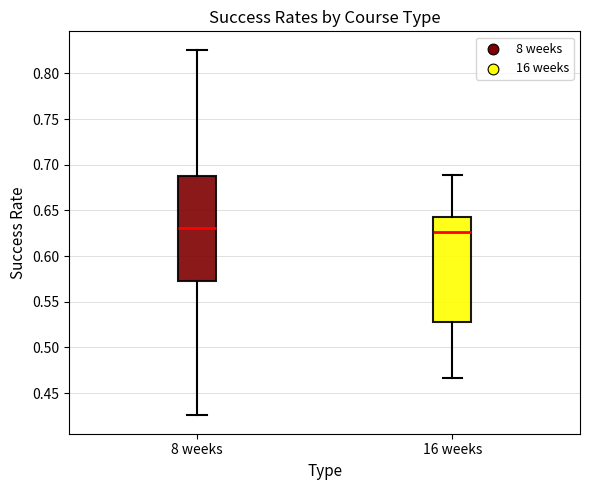

Reading left to right, read every box against the y-axis: the position of its median line, the range the box covers, and the ends of its whiskers. The values are not printed on the chart, so give them approximately, as read against the axis.

8 weeks: median 0.630, box 0.575 to 0.685, whiskers 0.425 to 0.825
16 weeks: median 0.625, box 0.530 to 0.645, whiskers 0.465 to 0.690